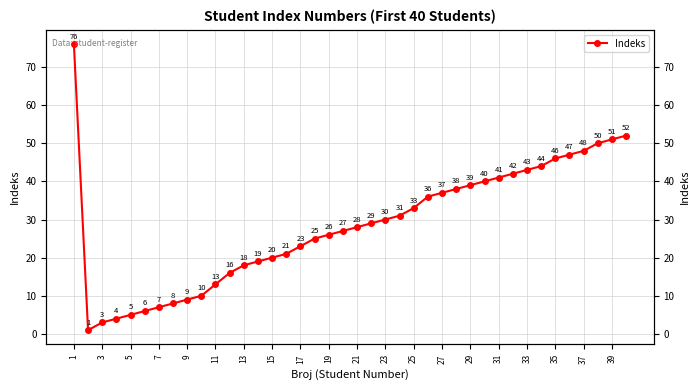

Between 33 and 13, which is larger?

33